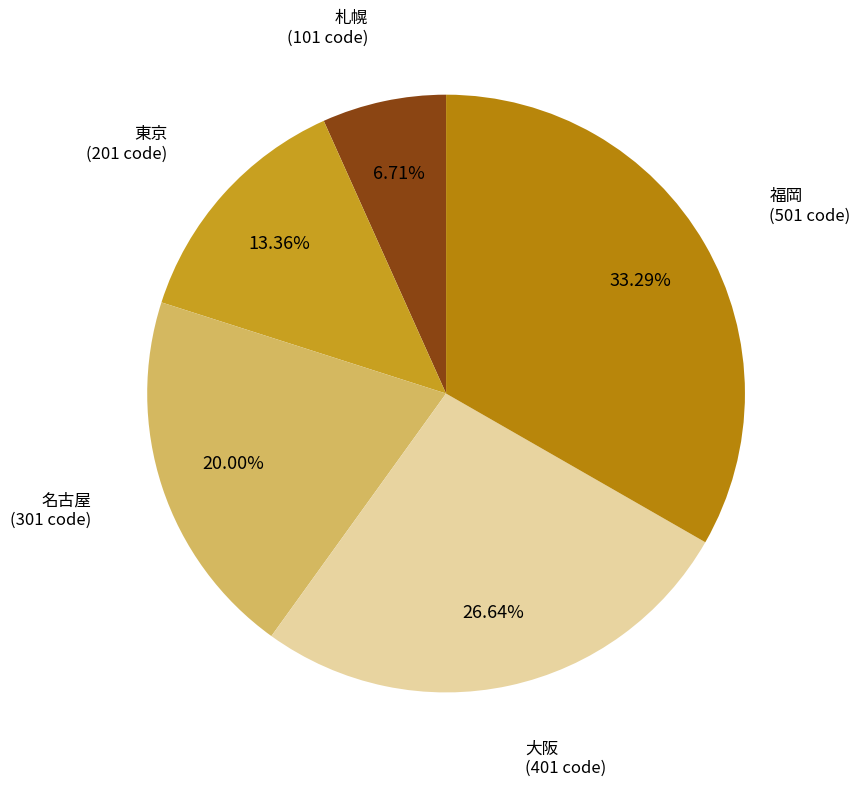

To the nearest percent, what is the combined percentage of 札幌 and 名古屋?

27%